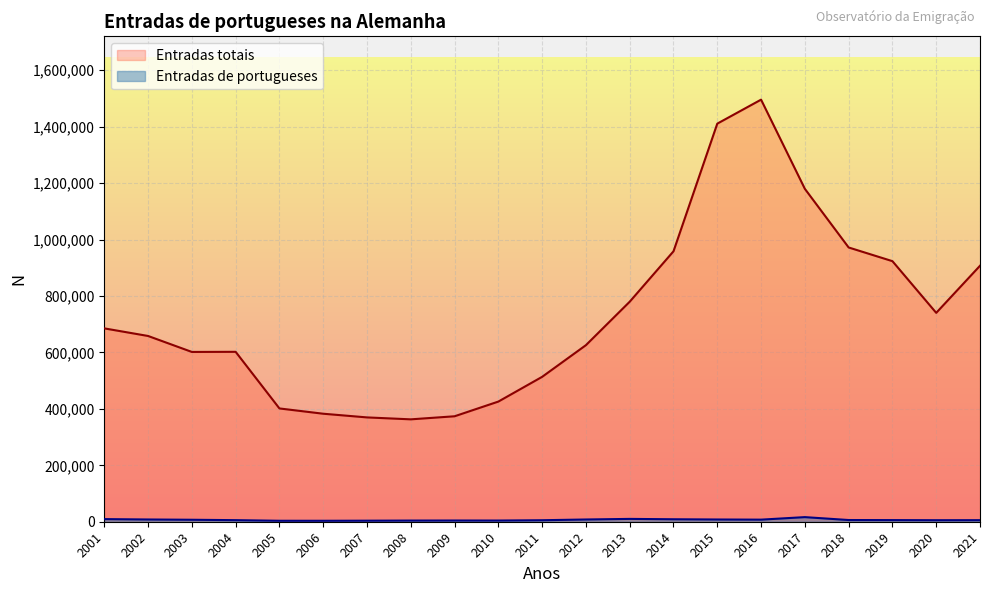

True or false: Entradas de portugueses has a value of 5501 at 2005.

False